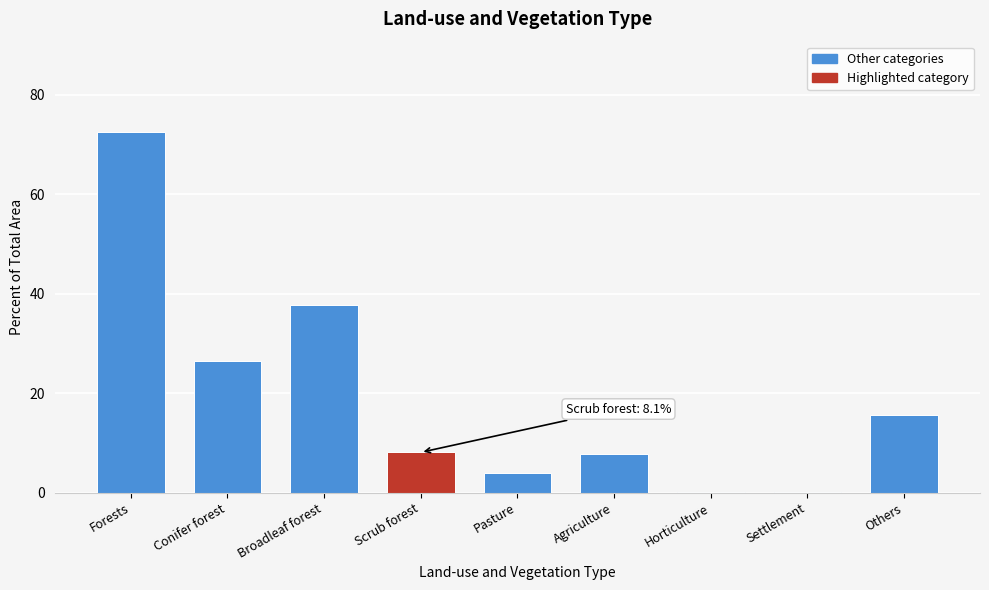

Reading right to left, list all the values displayed in this chart.

Others=15.7	Settlement=0.1	Horticulture=0.1	Agriculture=7.7	Pasture=3.9	Scrub forest=8.1	Broadleaf forest=37.7	Conifer forest=26.5	Forests=72.5